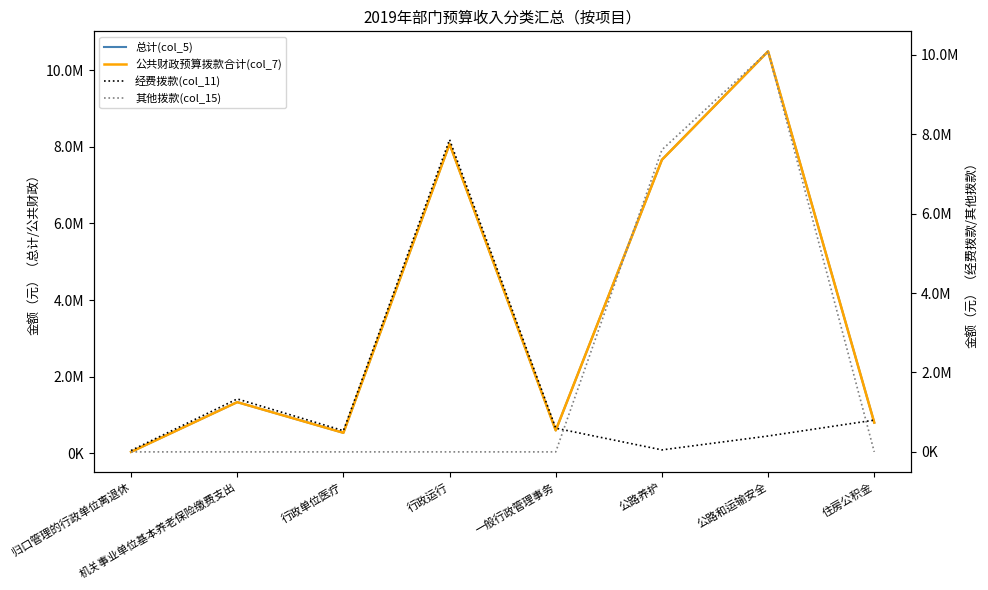

At how many categories does at least one series exceed 3703115?

3